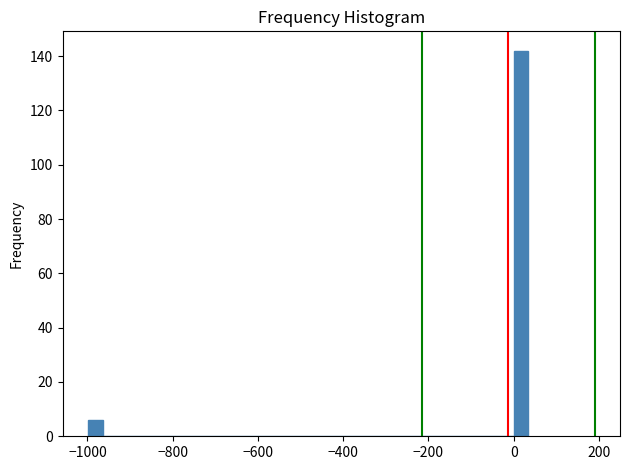

Read against the x-axis, roughly where is the centre of the tallest bar?

20